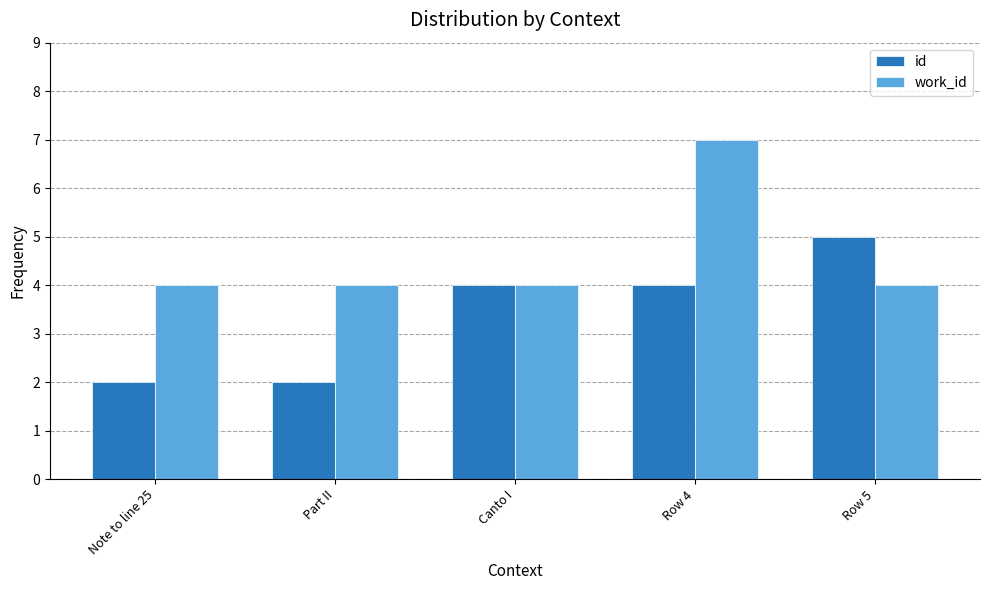

How many bars are there in total?

10